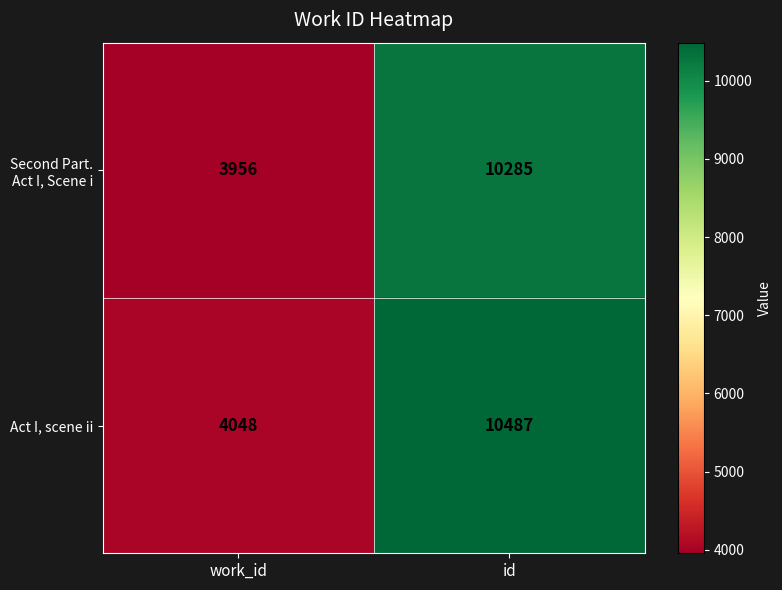

Which series has the largest total across all categories?

Act I, scene ii